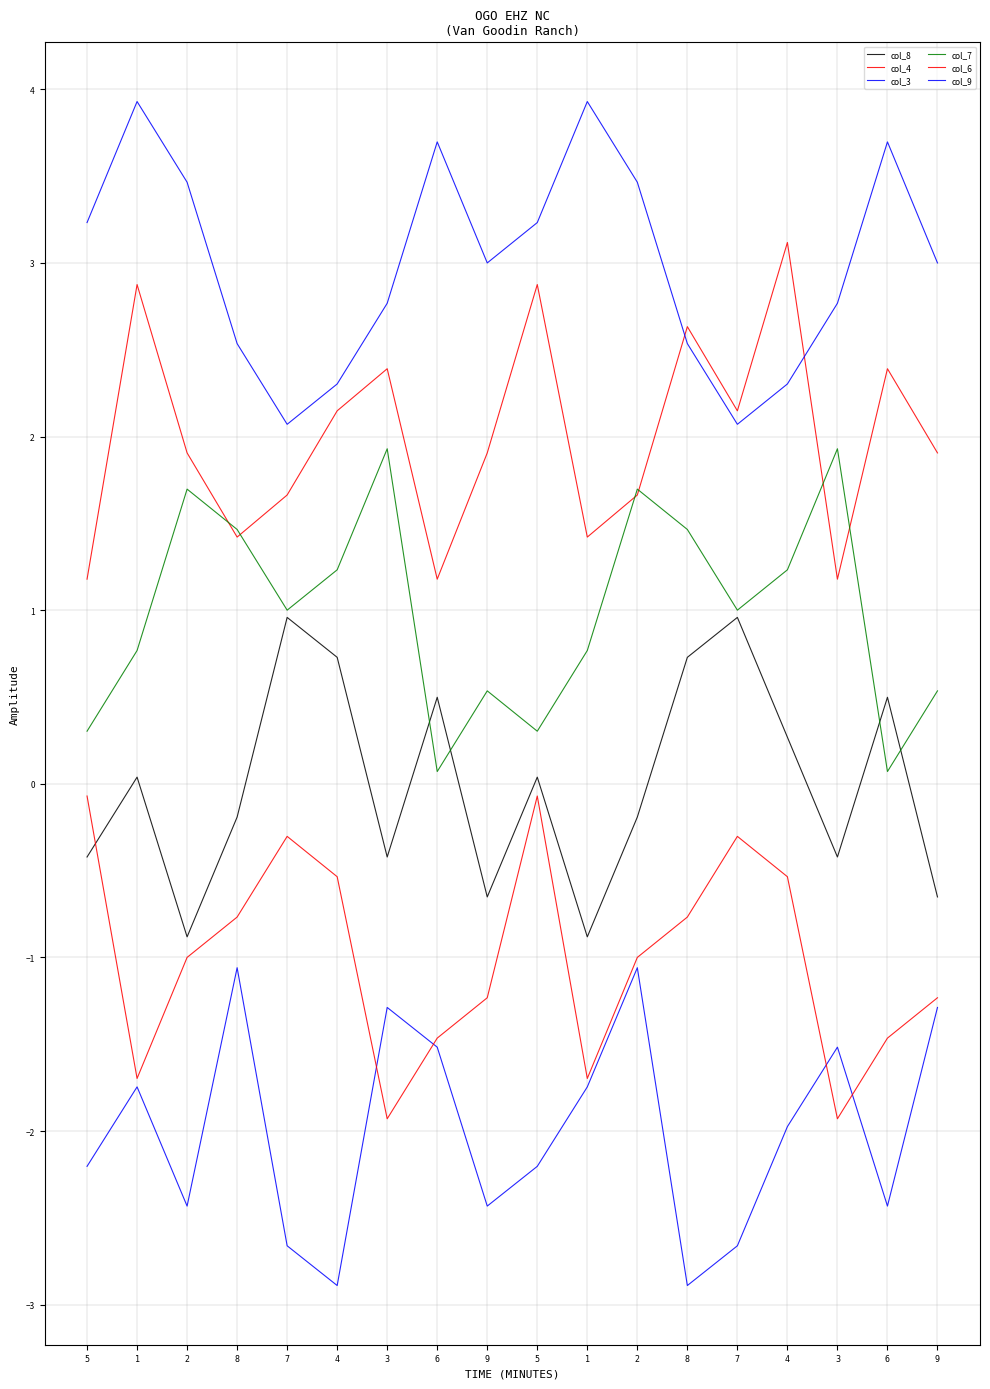

True or false: col_8 and col_3 cross at least once.

False